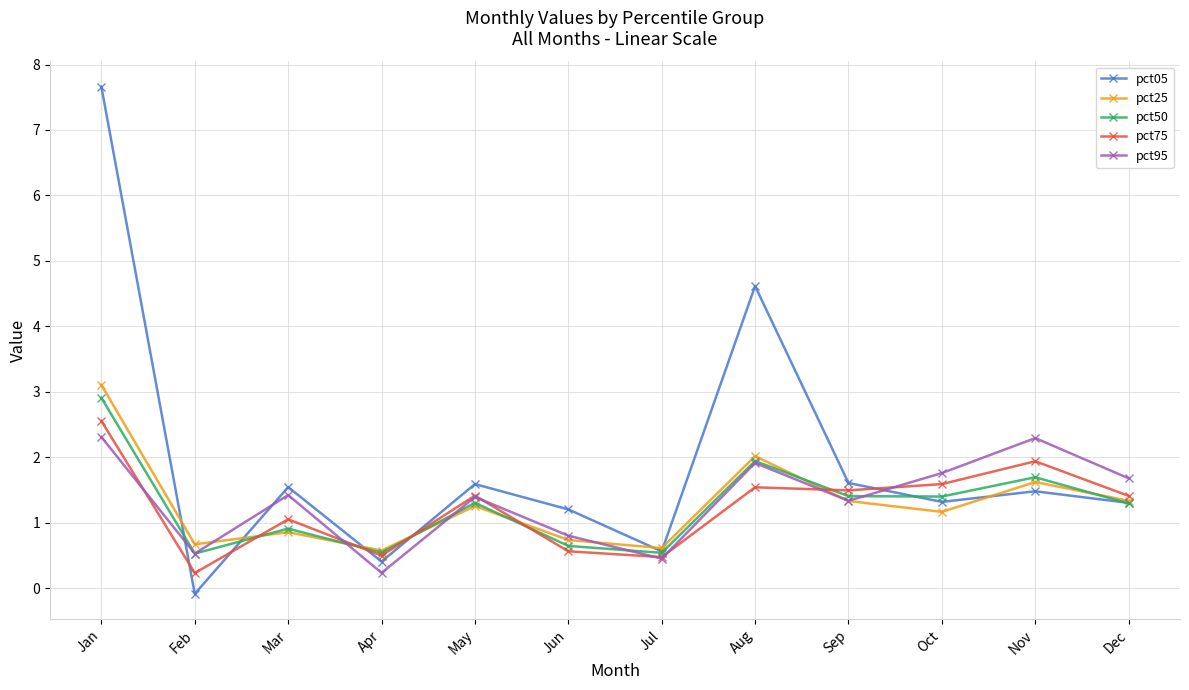

Count the number of data series in this chart.

5